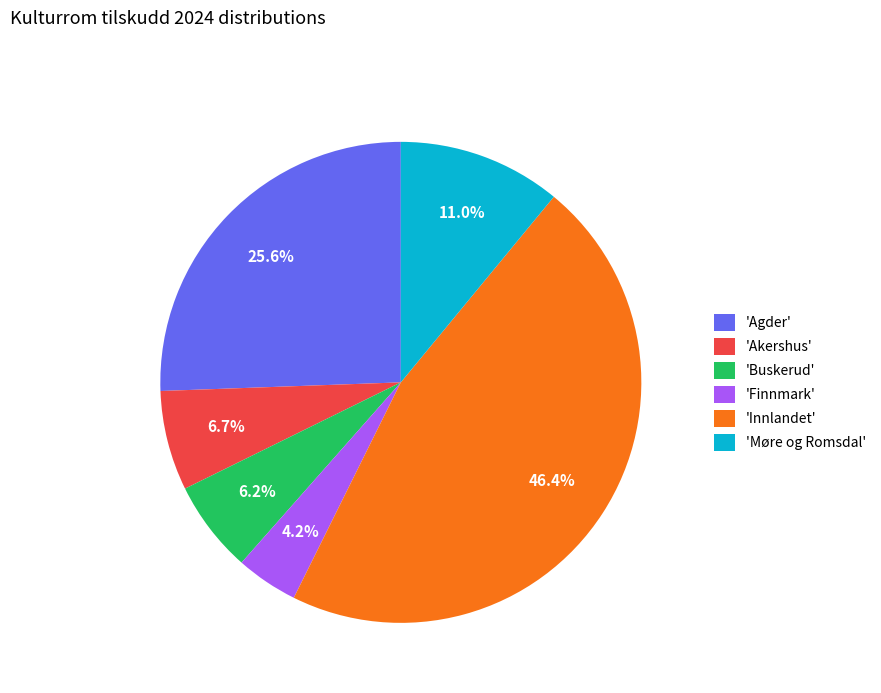

Which has a higher value, 'Agder' or 'Møre og Romsdal'?

'Agder'